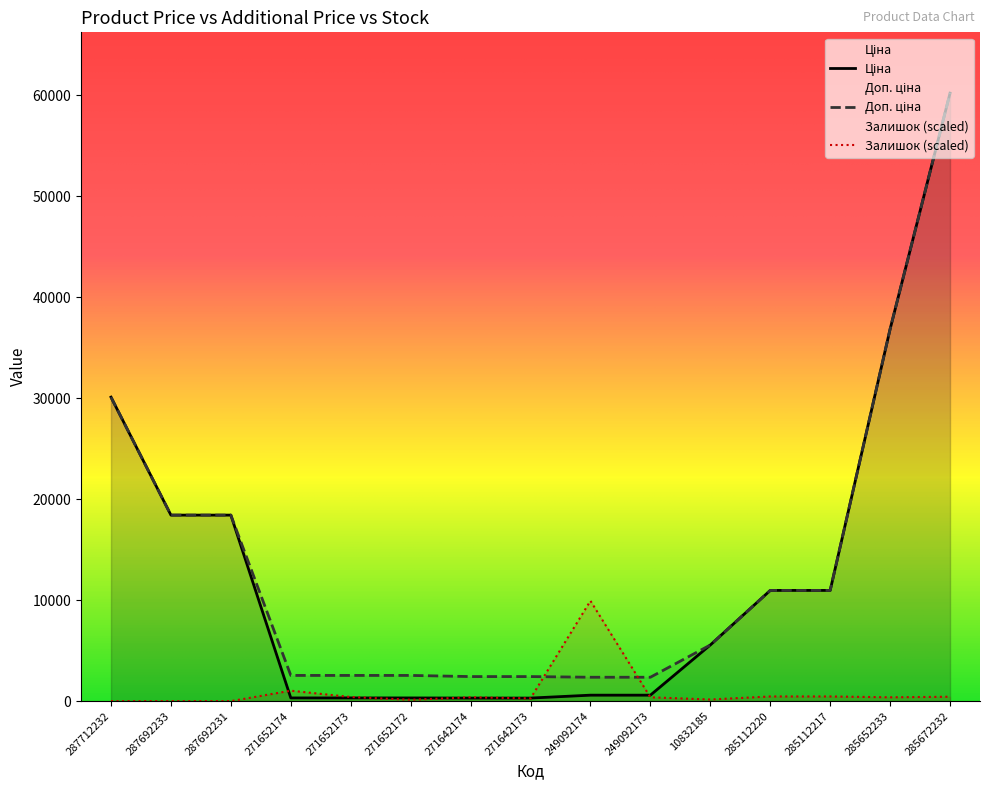

Between 271642174 and 249092174, which is larger?

249092174